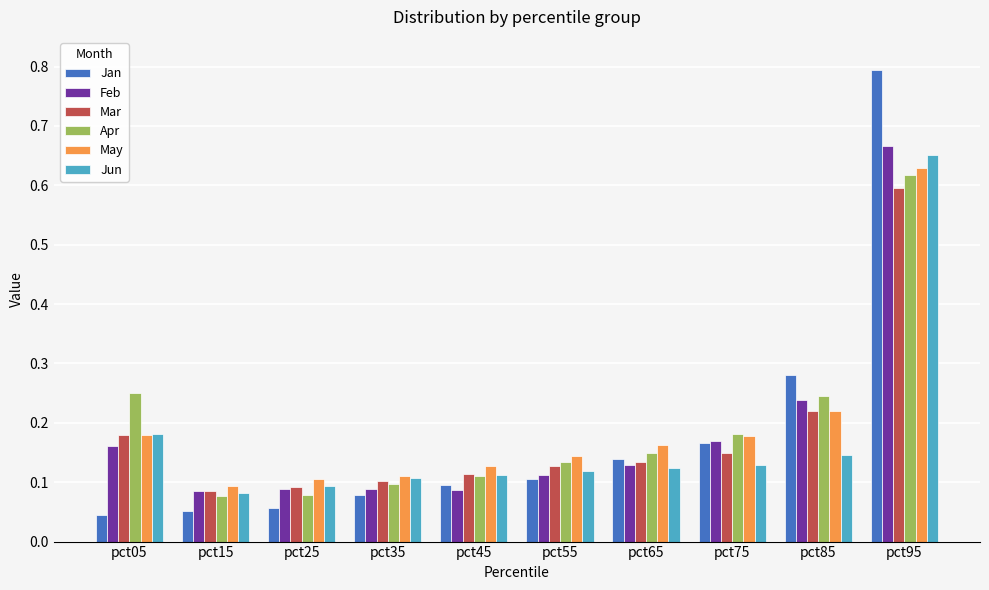

Does the chart contain stacked bars?

No